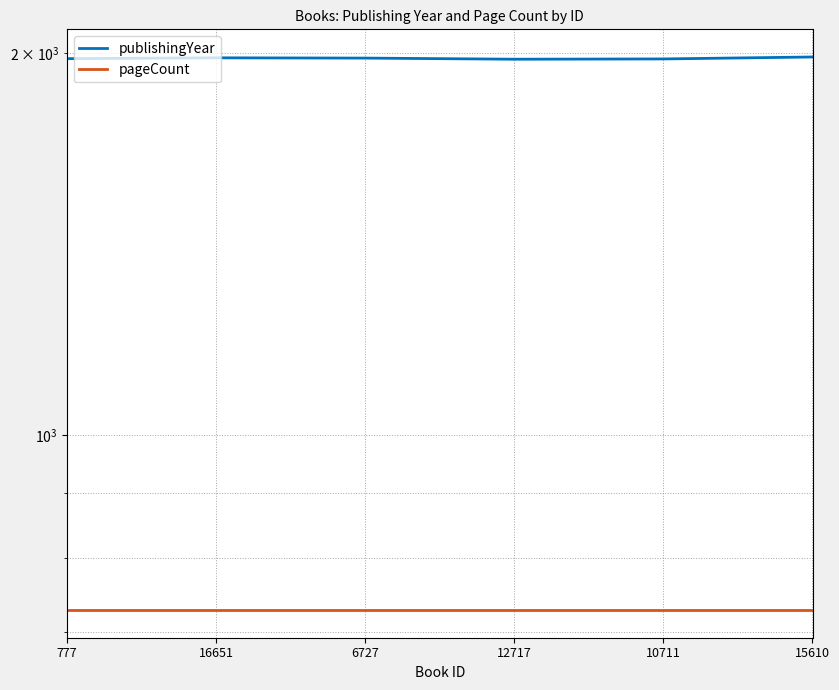

True or false: pageCount has more than 1 points higher than both neighbors.

False